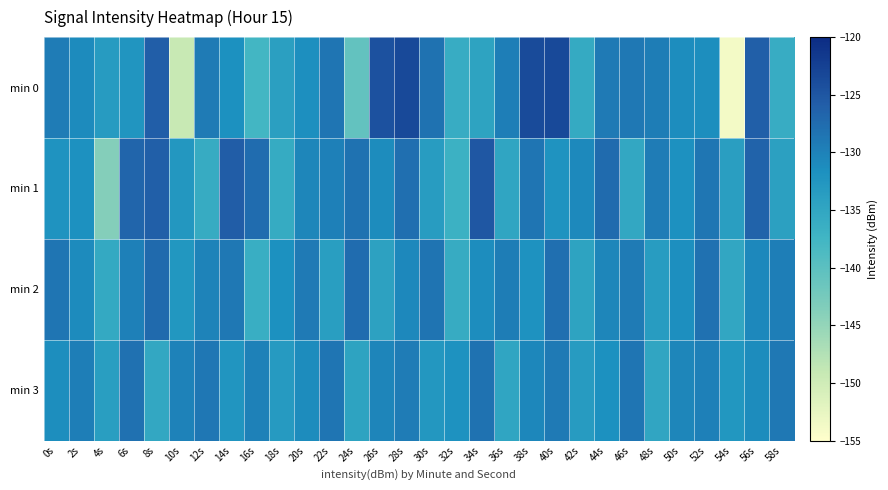

At which category is the sum across all series the highest?

28s